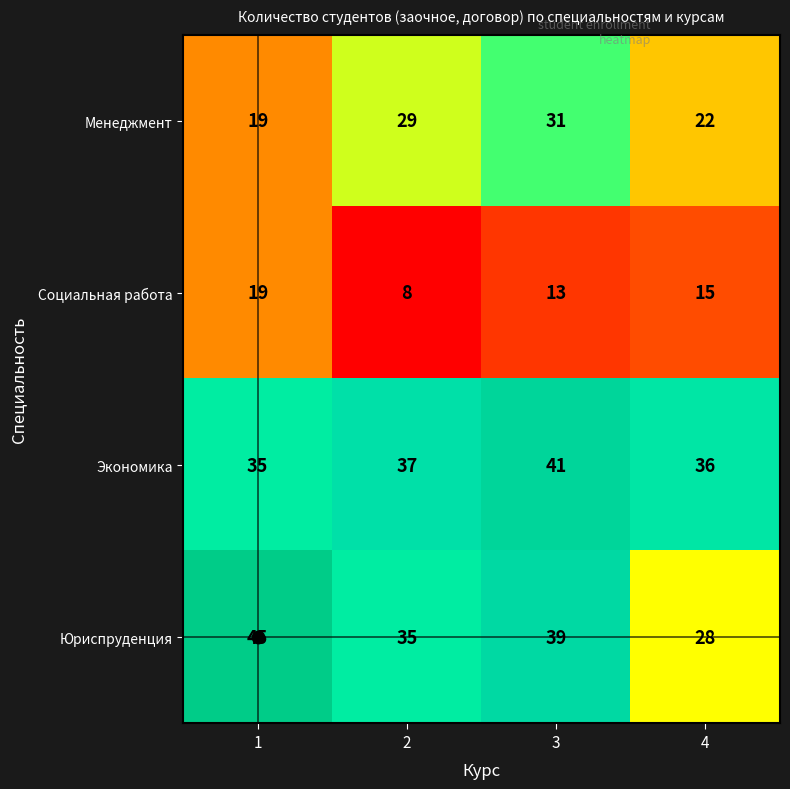

How many categories are shown in the chart?

4